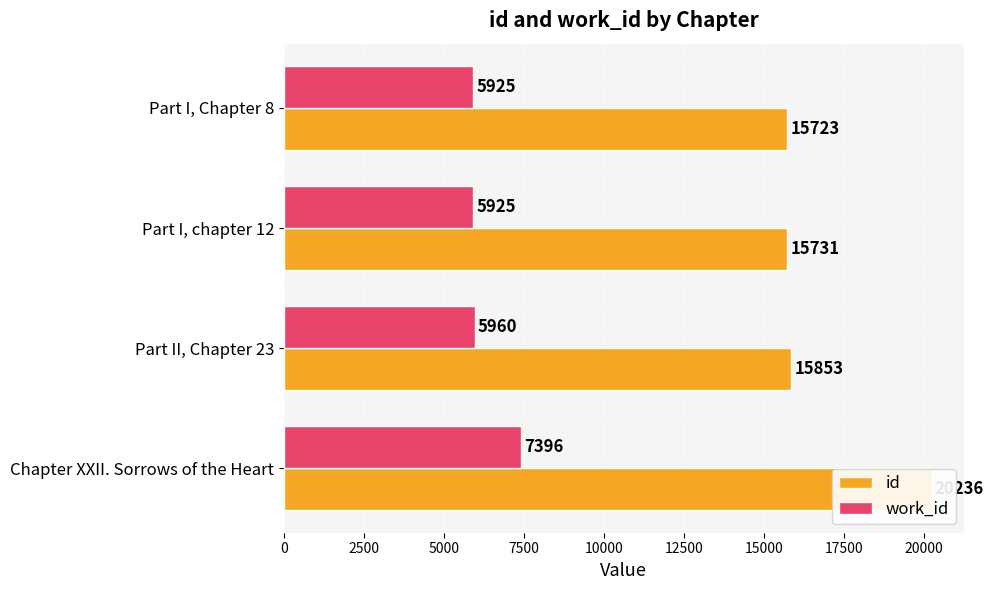

What is the difference between the maximum and second lowest values in the id series?

4505